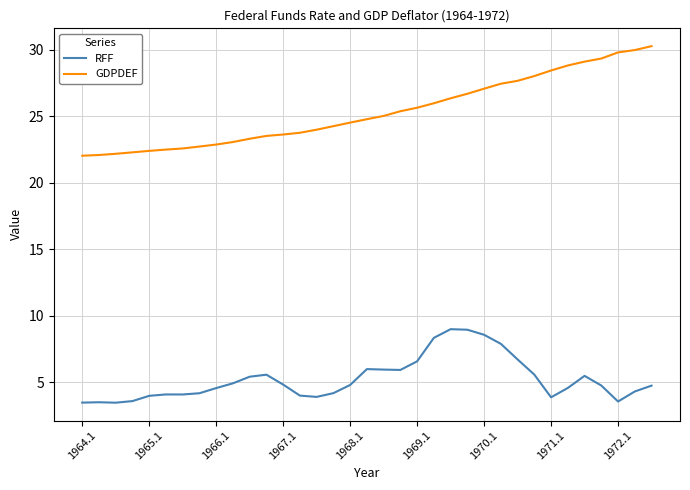

What is the lowest value of the GDPDEF series?

22.0